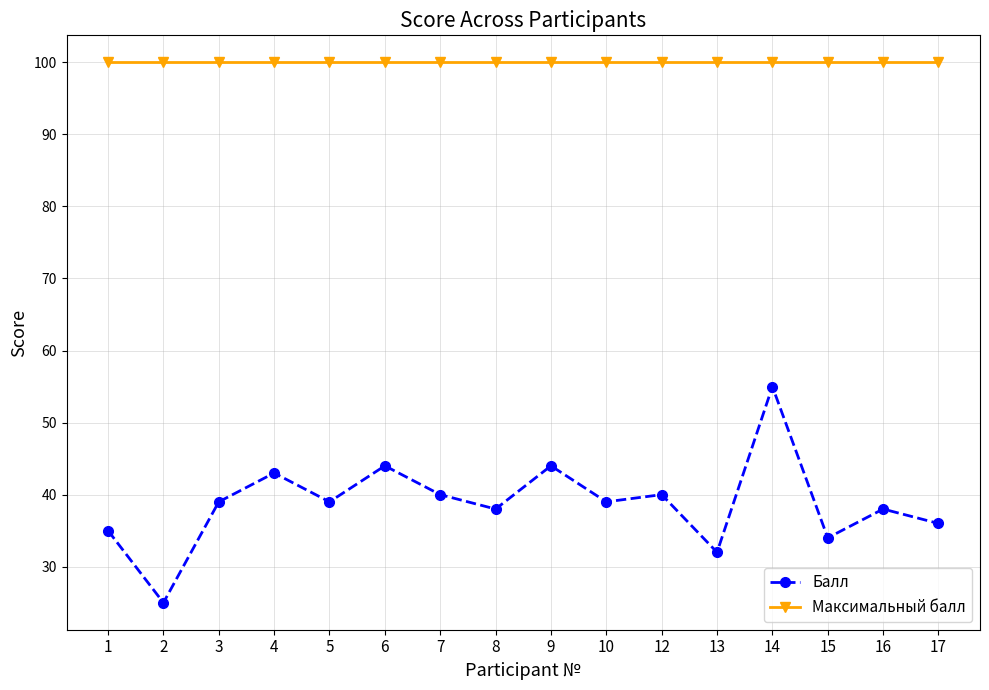

Reading right to left, list all the values displayed in this chart.

Балл: 17=36	16=38	15=34	14=55	13=32	12=40	10=39	9=44	8=38	7=40	6=44	5=39	4=43	3=39	2=25	1=35
Максимальный балл: 17=100	16=100	15=100	14=100	13=100	12=100	10=100	9=100	8=100	7=100	6=100	5=100	4=100	3=100	2=100	1=100